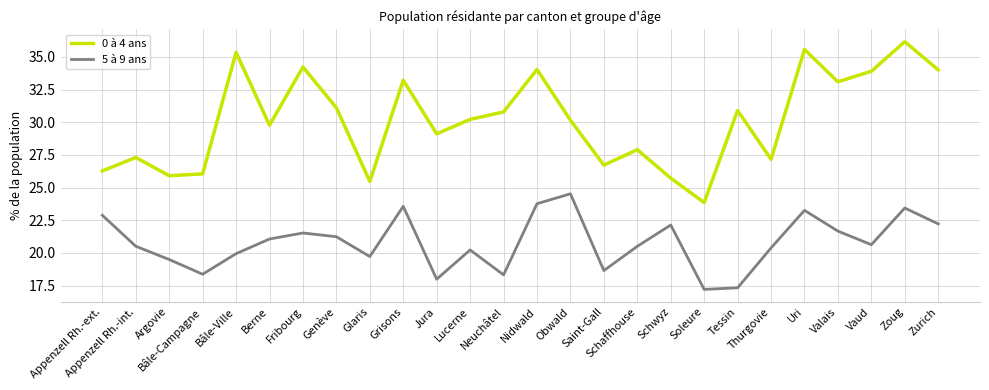

What is the maximum value for 5 à 9 ans?

24.5